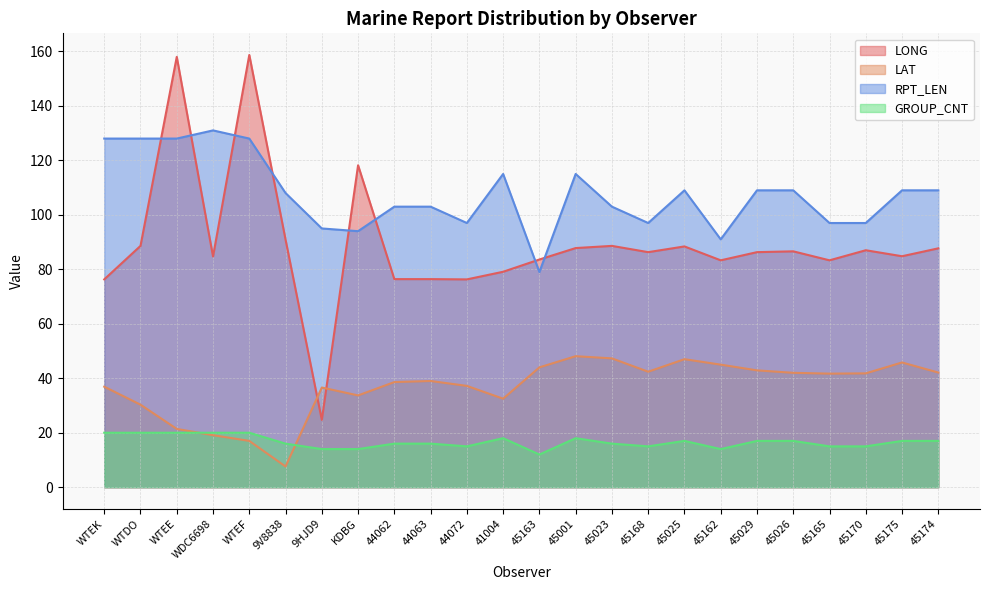

At which category does LONG reach its first local peak?

WTEE